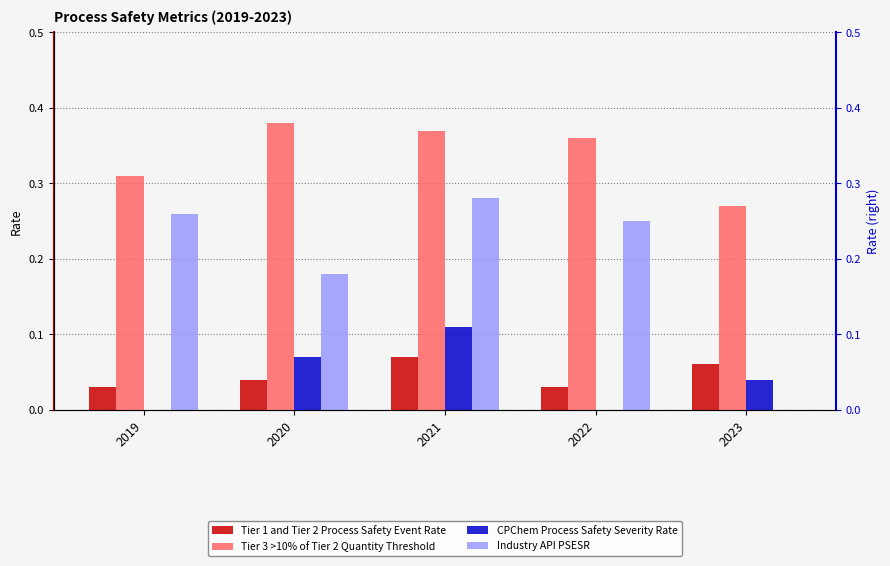

At how many categories does at least one series exceed 0?

5